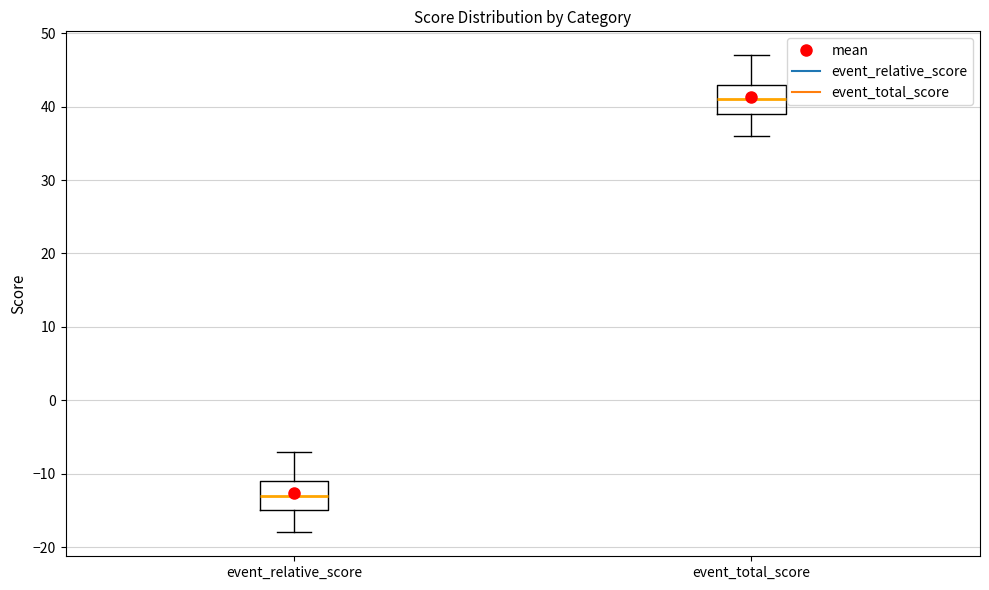

Reading left to right, transcribe this box plot: for each box, give where its median line is, the range the box spans, and where its two whiskers end, as read against the y-axis. The values are not printed on the chart, so give them approximately, as read against the axis.

event_relative_score: median -13, box -15 to -11, whiskers -18 to -7
event_total_score: median 41, box 39 to 43, whiskers 36 to 47